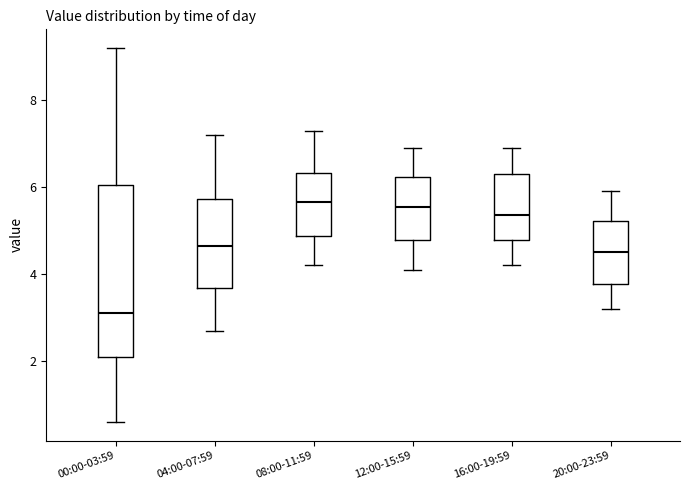

Reading left to right, transcribe this box plot: for each box, give where its median line is, the range the box spans, and where its two whiskers end, as read against the y-axis. The values are not printed on the chart, so give them approximately, as read against the axis.

00:00-03:59: median 3.2, box 2.2 to 6.0, whiskers 0.6 to 9.2
04:00-07:59: median 4.6, box 3.6 to 5.8, whiskers 2.8 to 7.2
08:00-11:59: median 5.6, box 4.8 to 6.4, whiskers 4.2 to 7.4
12:00-15:59: median 5.6, box 4.8 to 6.2, whiskers 4.2 to 7.0
16:00-19:59: median 5.4, box 4.8 to 6.4, whiskers 4.2 to 7.0
20:00-23:59: median 4.6, box 3.8 to 5.2, whiskers 3.2 to 6.0